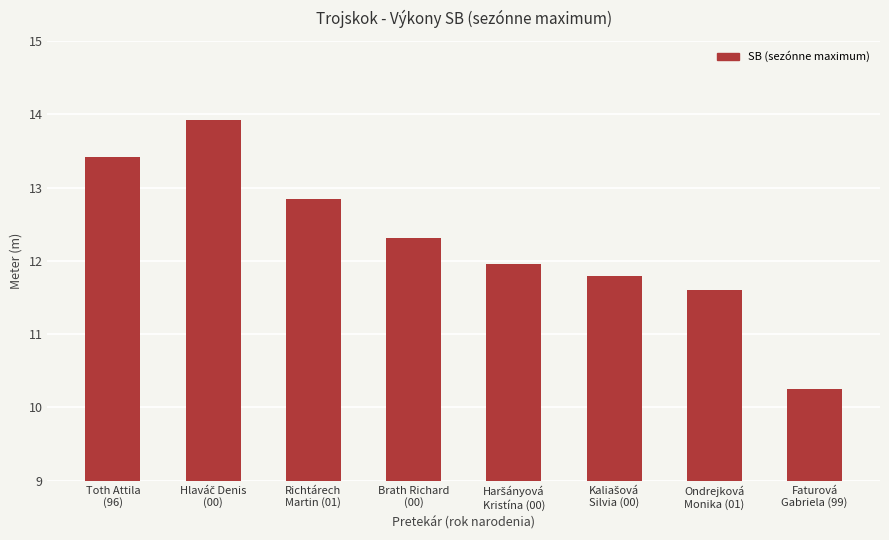

What is the sum of all values?

98.1